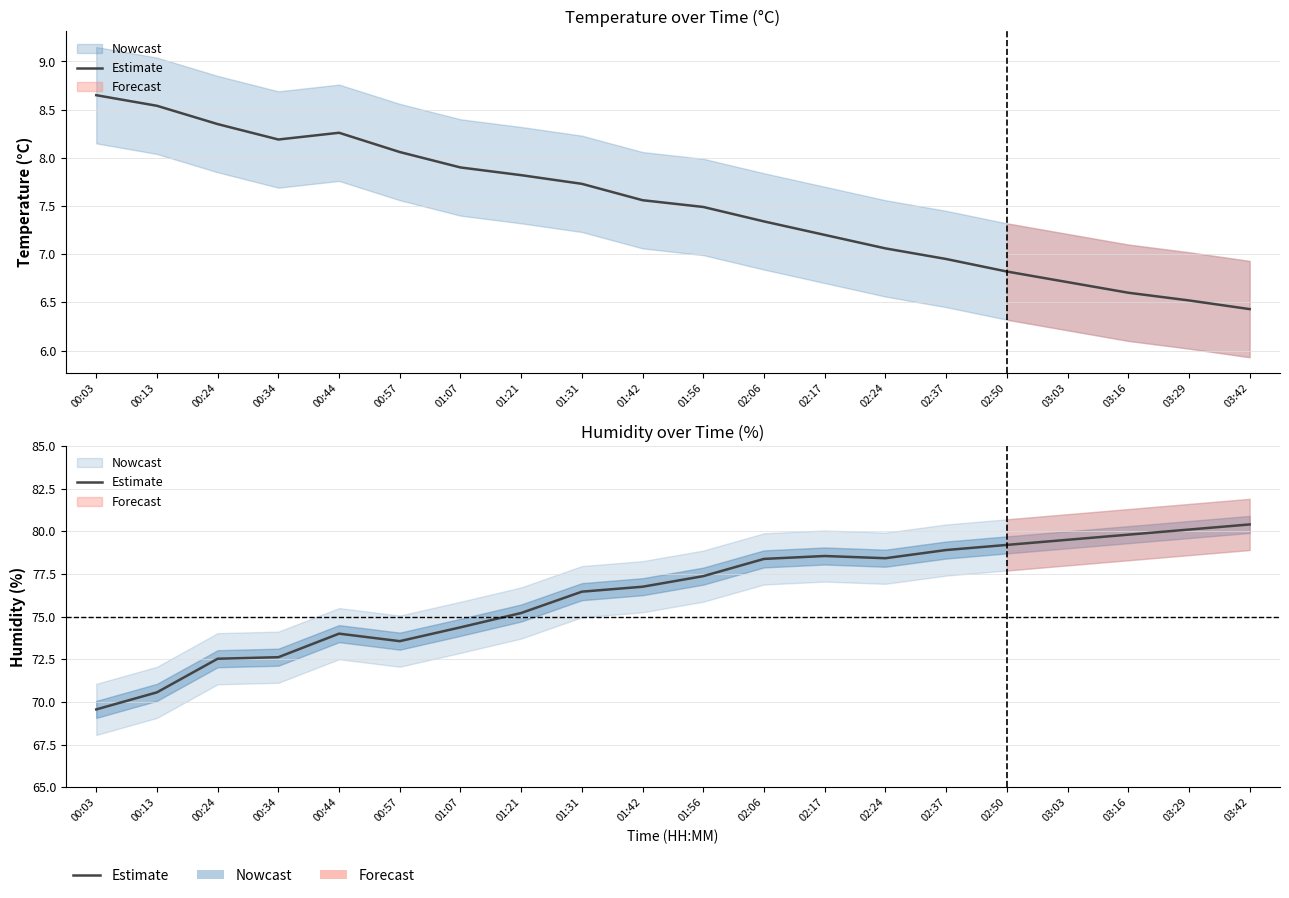

How many lines are shown in the chart?

1